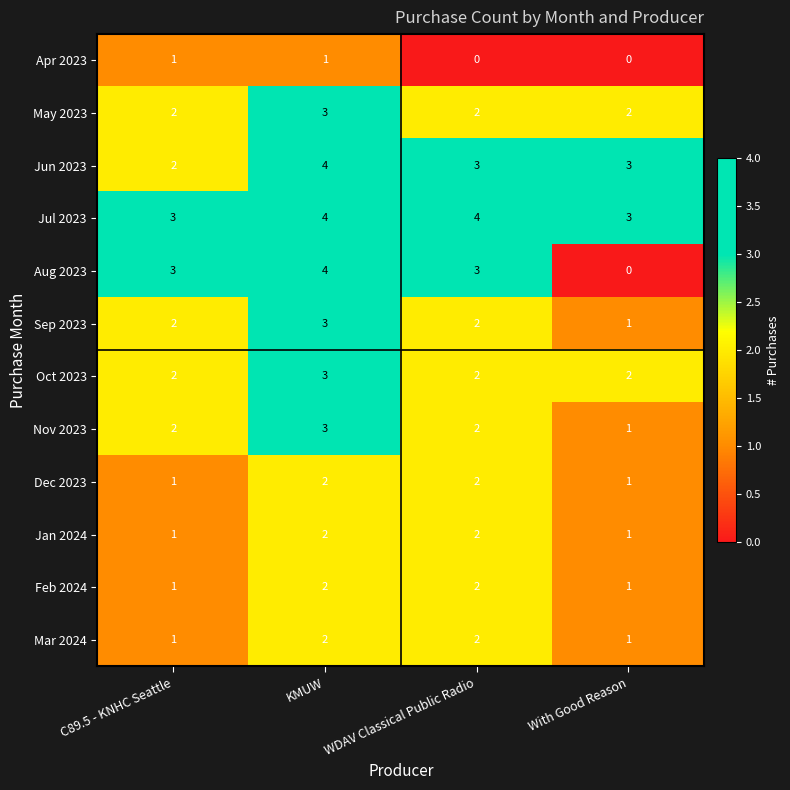

At which label does Aug 2023 reach its peak?

KMUW